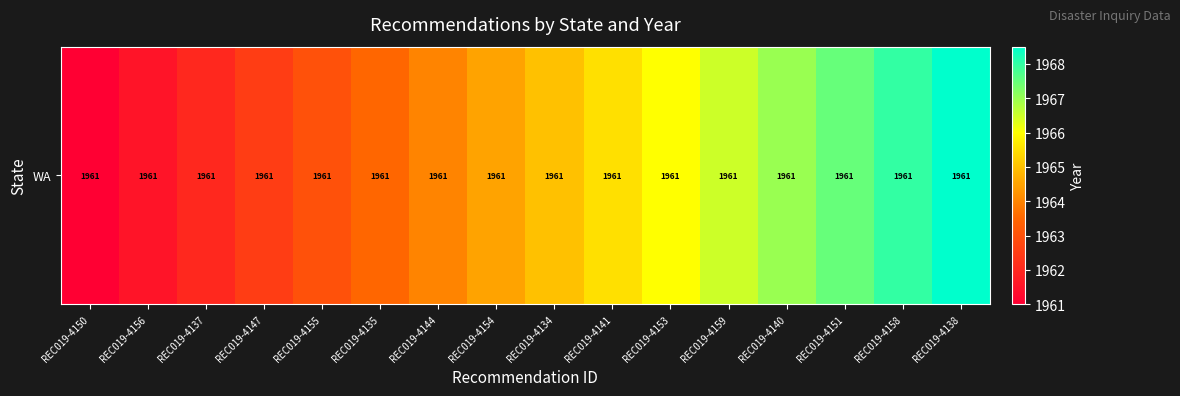

What is the difference between the second highest and second lowest values?

6.5